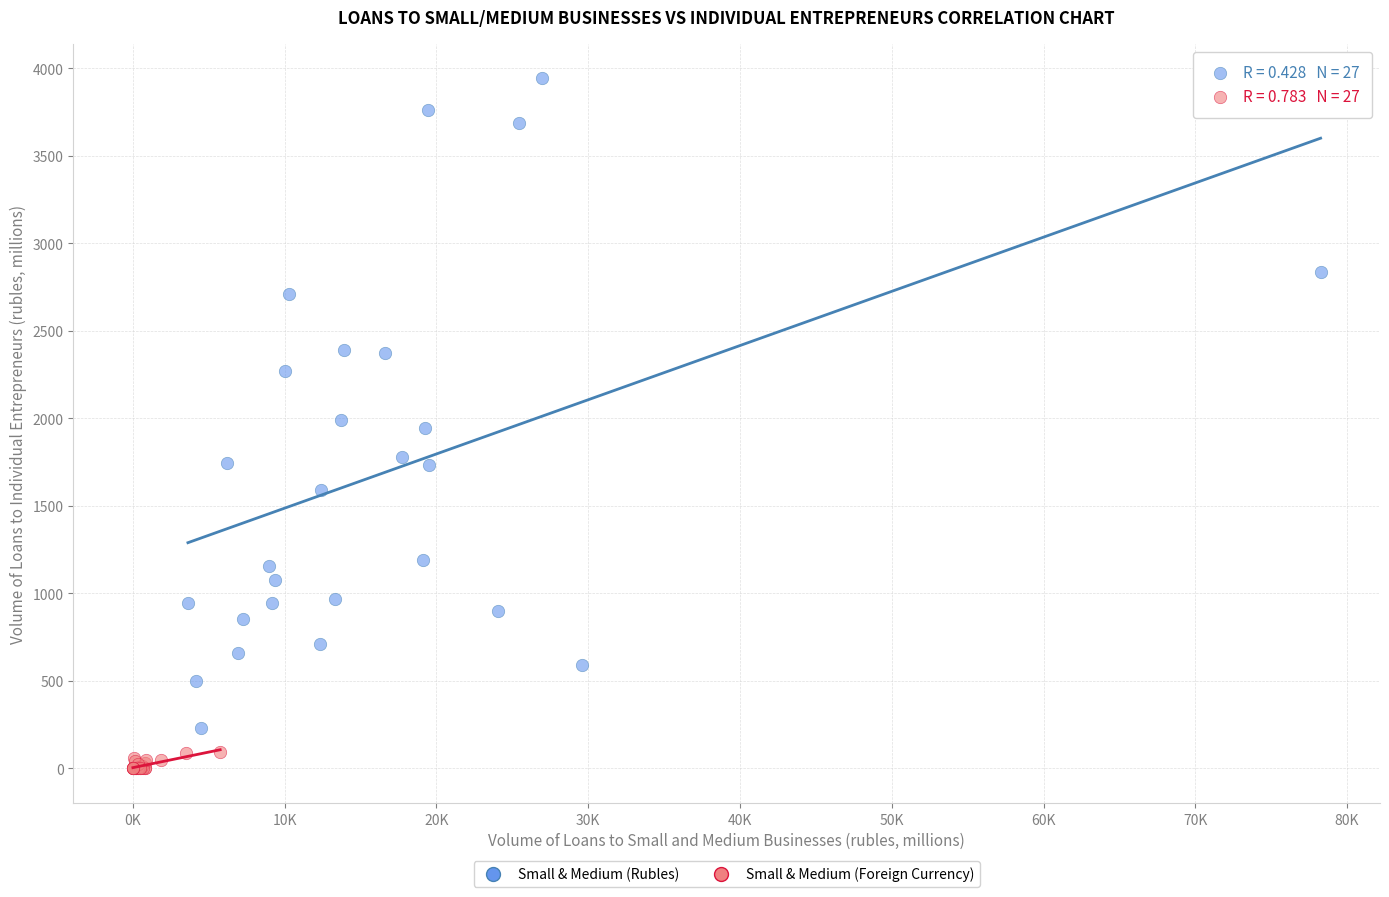

Which series has the largest Y range (max minus min)?

Small & Medium (Rubles)